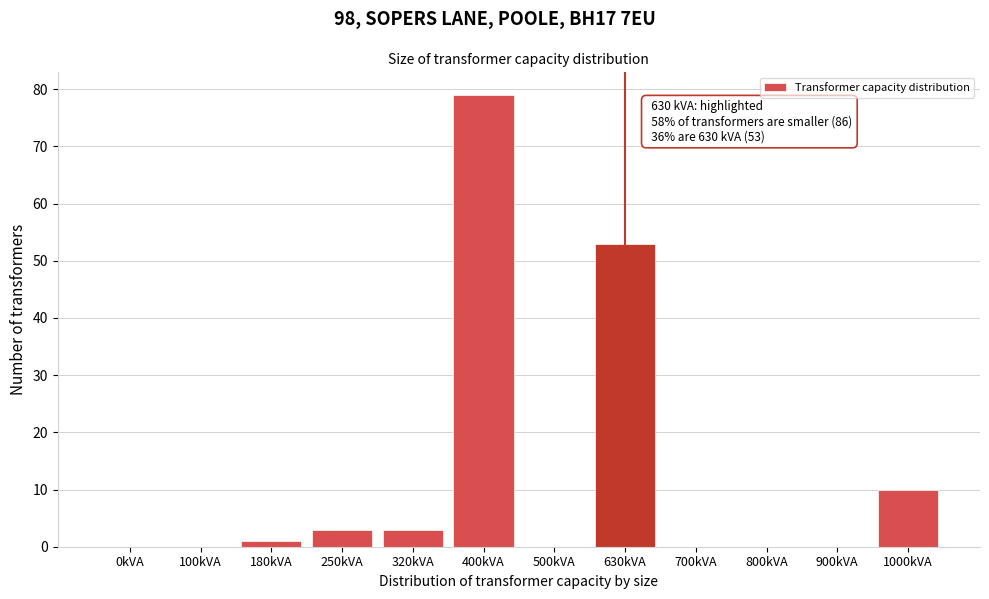

Reading left to right, list all the values displayed in this chart.

0kVA=0	100kVA=0	180kVA=1	250kVA=3	320kVA=3	400kVA=79	500kVA=0	630kVA=53	700kVA=0	800kVA=0	900kVA=0	1000kVA=10